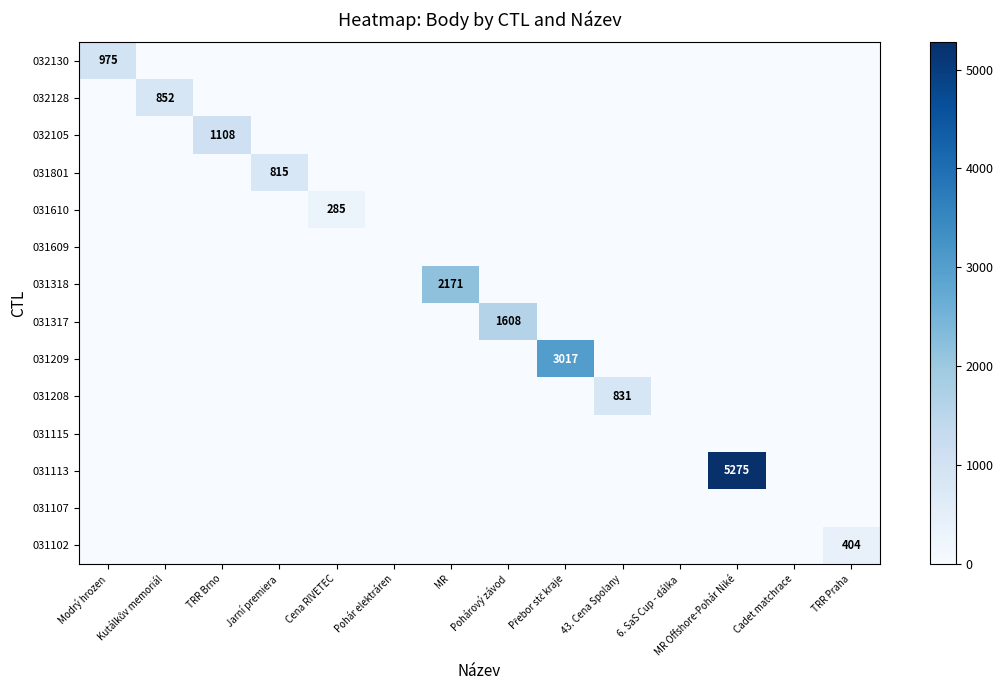

At which category is the sum across all series the highest?

MR Offshore-Pohár Niké